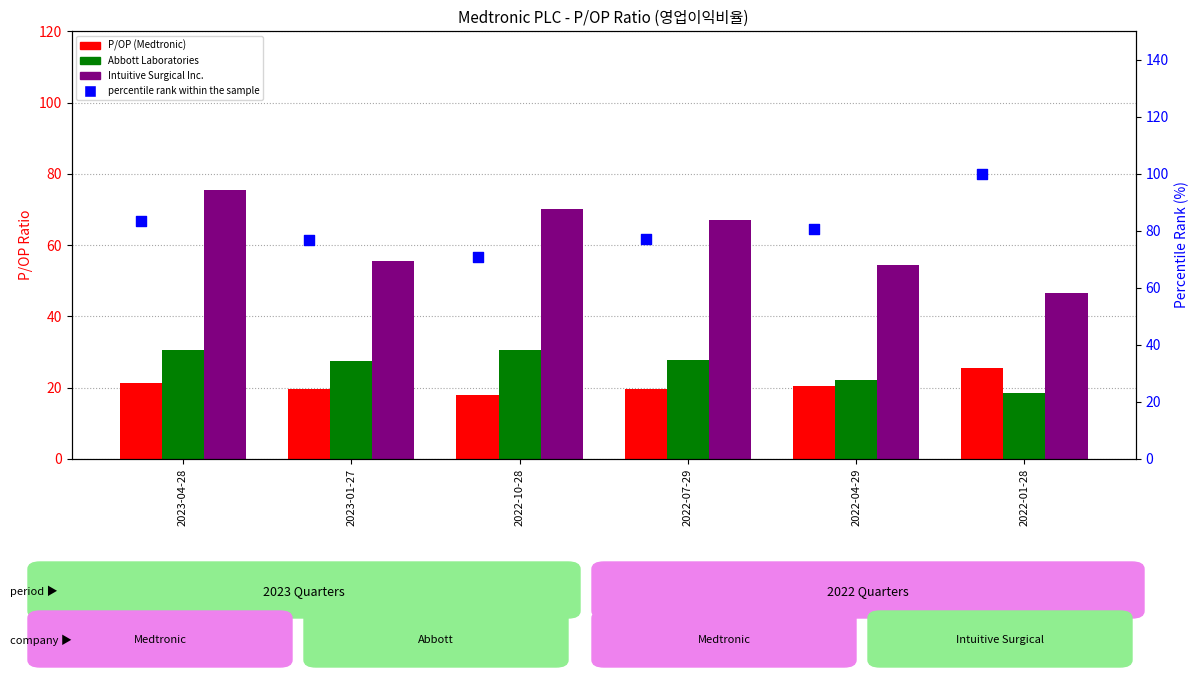

What are all the series names shown in the legend?

P/OP (Medtronic), Abbott Laboratories, Intuitive Surgical Inc., percentile rank within the sample